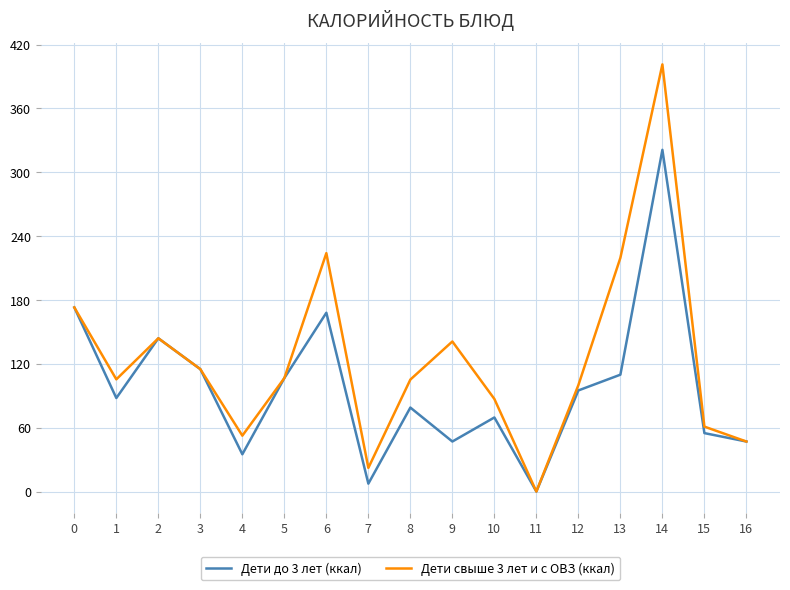

What is the difference between the maximum and second lowest values in the Дети свыше 3 лет и с ОВЗ (ккал) series?

379.1